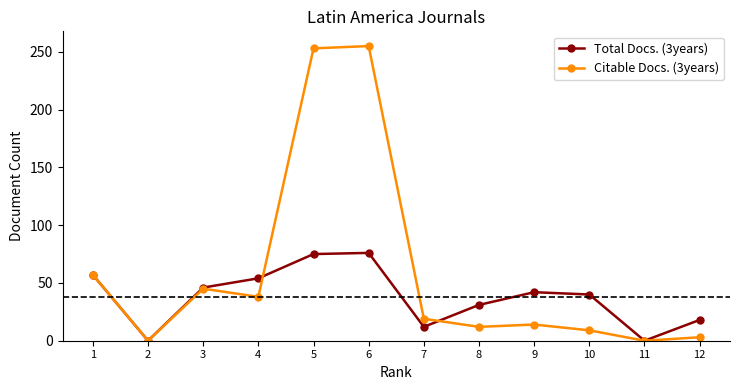

At 3, list the series in order from smallest to largest.

Citable Docs. (3years), Total Docs. (3years)